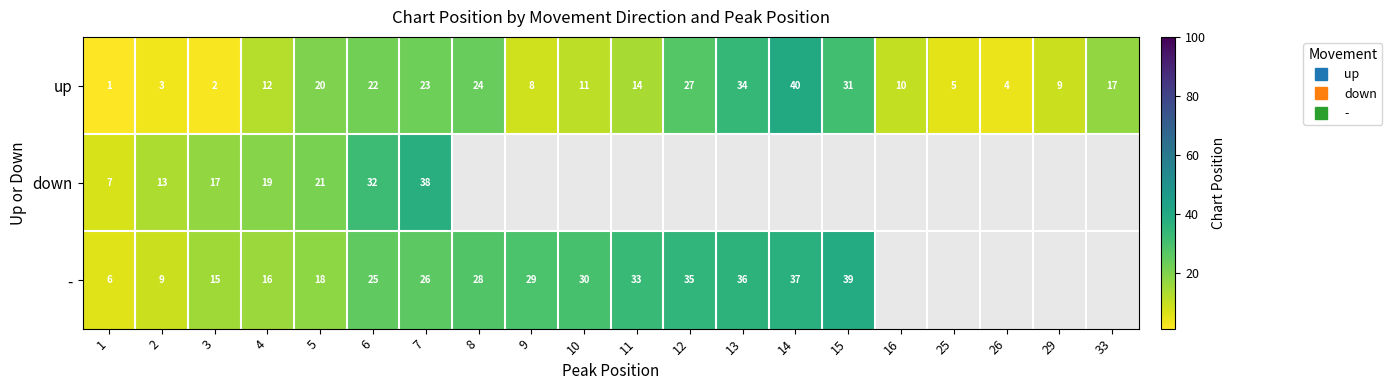

What is the smallest value displayed?

1.0